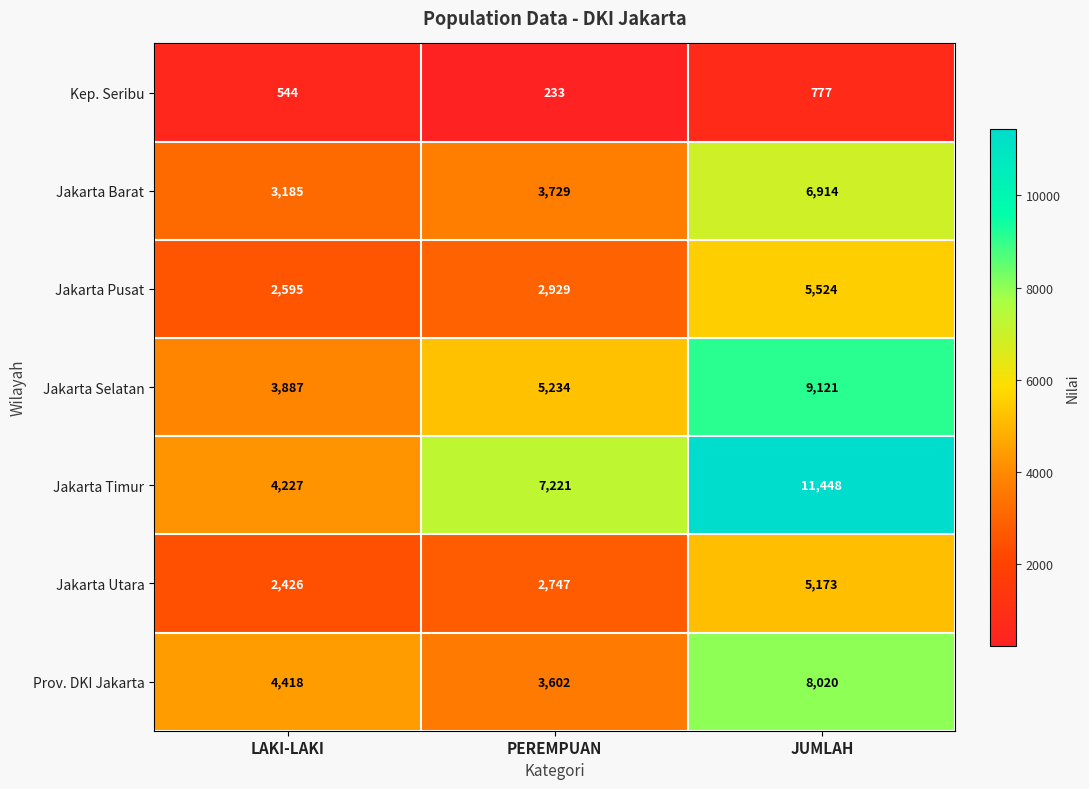

At which category is the sum across all series the highest?

JUMLAH